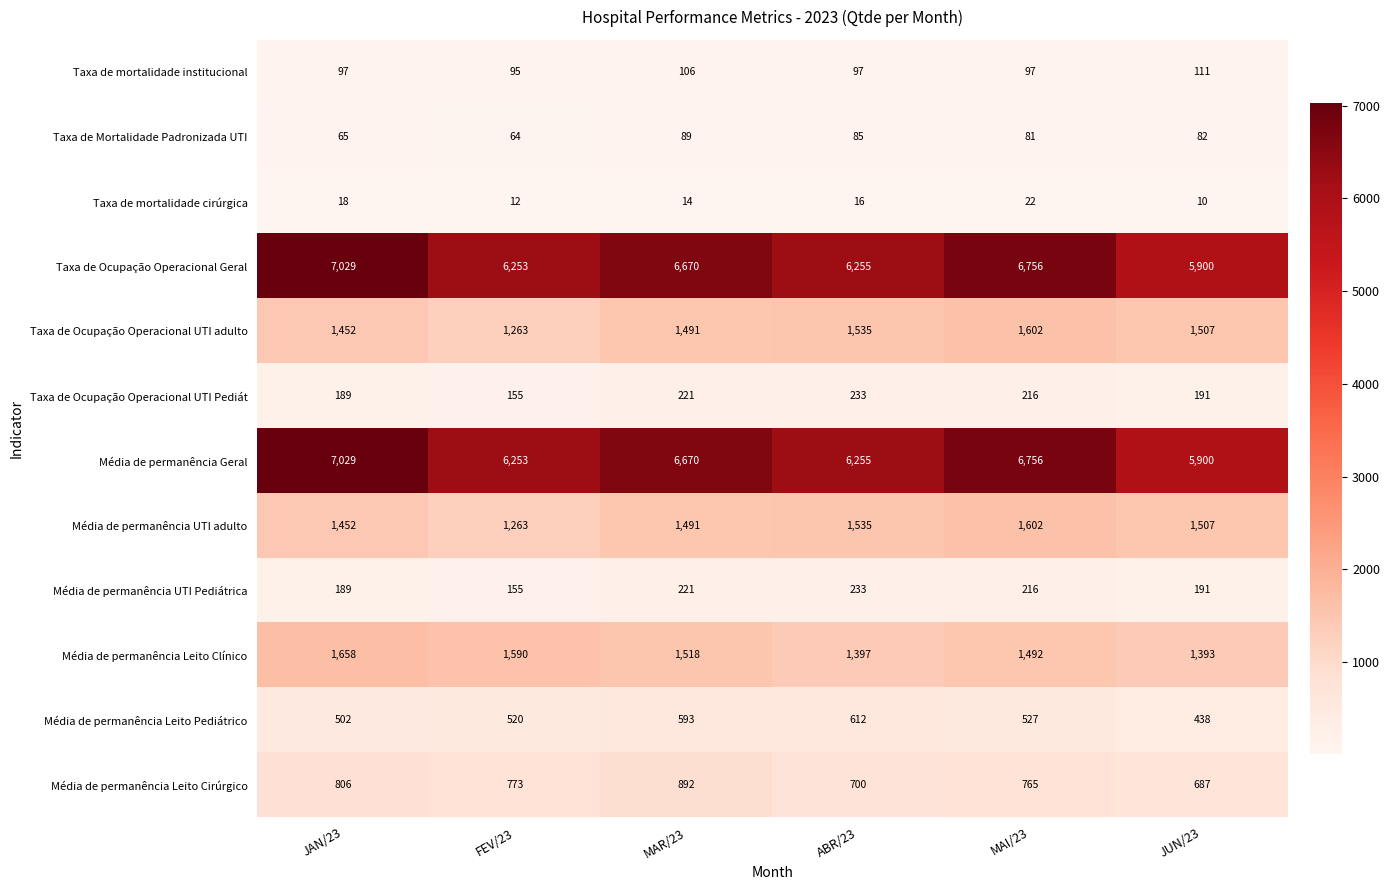

Which category has the lowest value across all series?

JUN/23